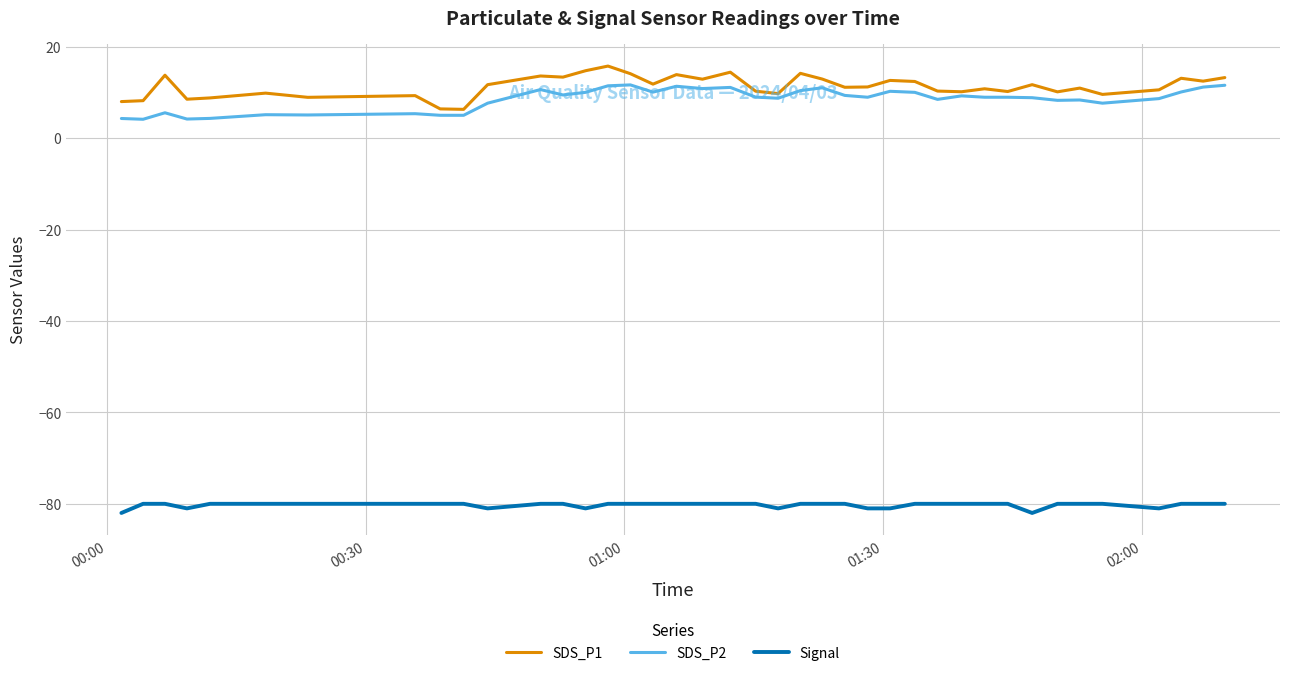

True or false: Signal and SDS_P2 cross at least once.

False